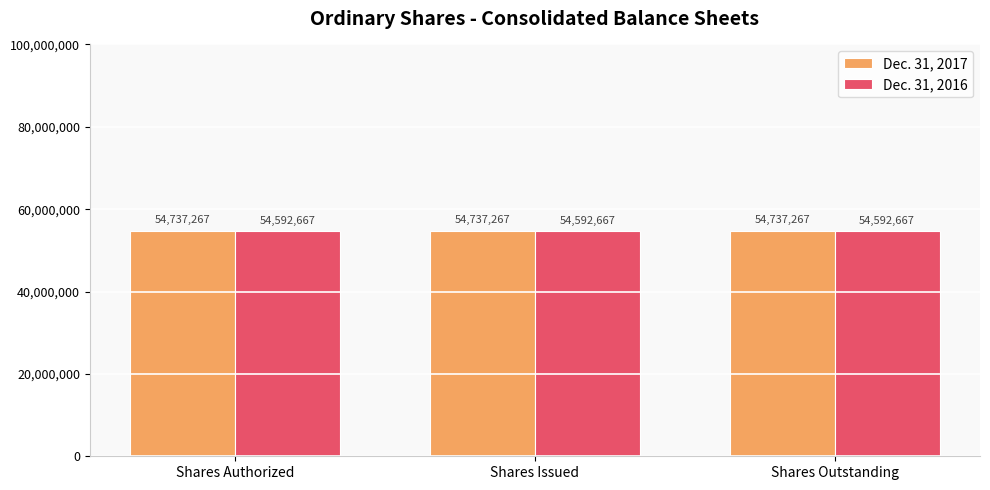

Is the value of Dec. 31, 2016 at Shares Issued greater than the value of Dec. 31, 2017 at Shares Issued?

No